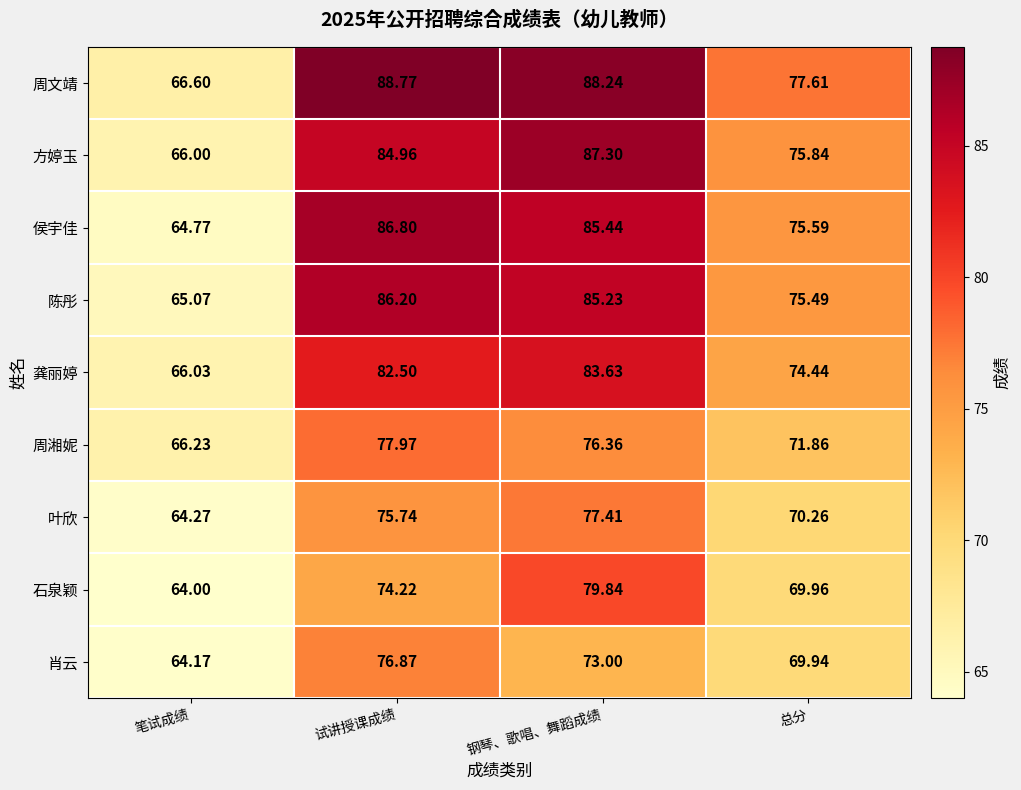

Where does the 石泉颖 series first go above 74?

试讲授课成绩